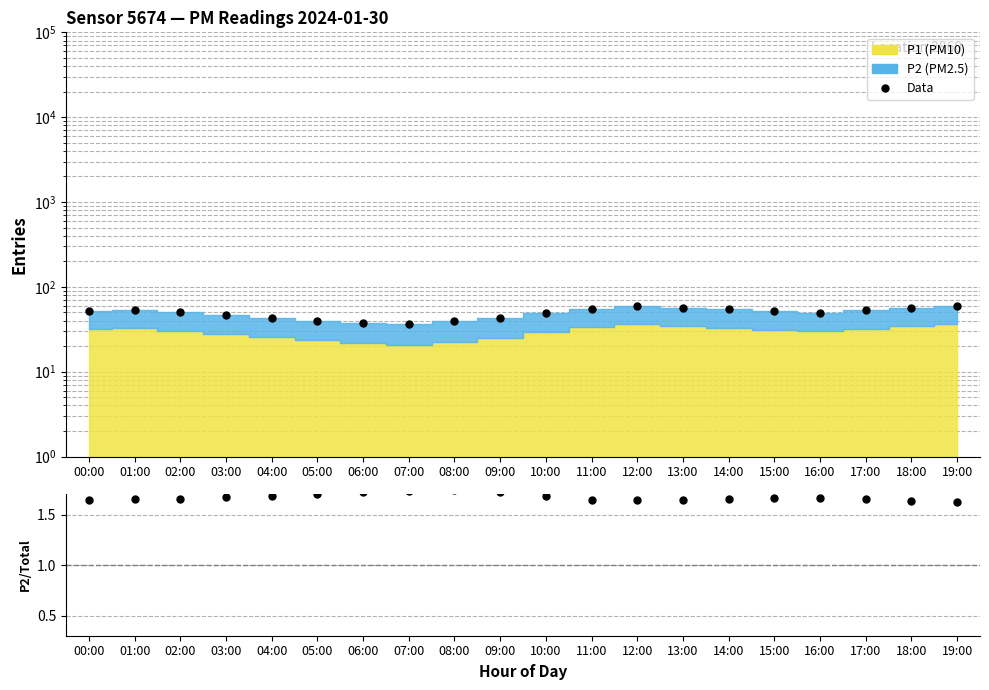

Which has a higher value, 10:00 or 00:00?

00:00